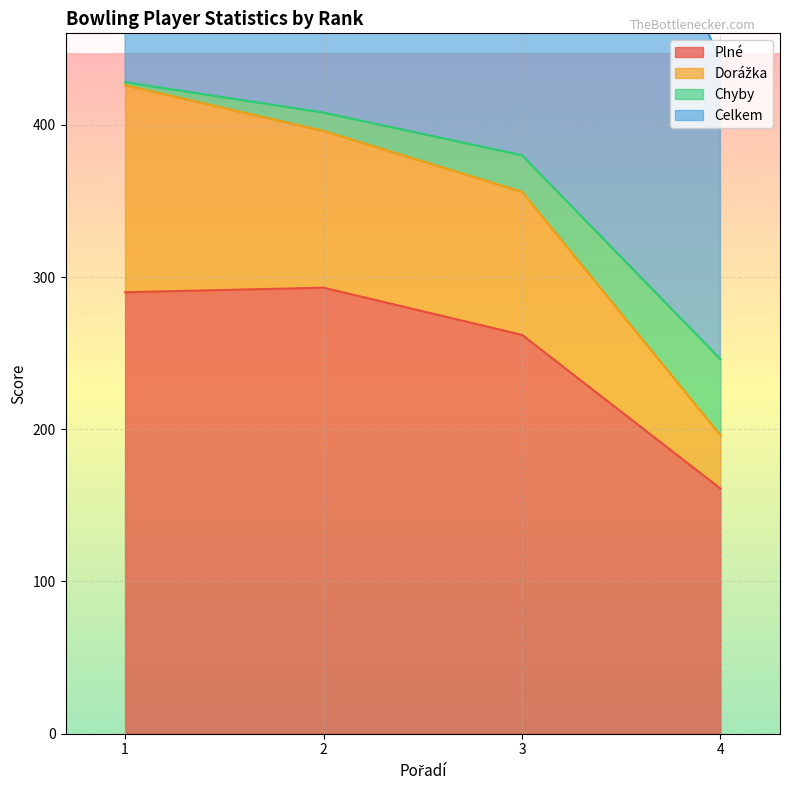

How many values in the Plné series are below 290?

2